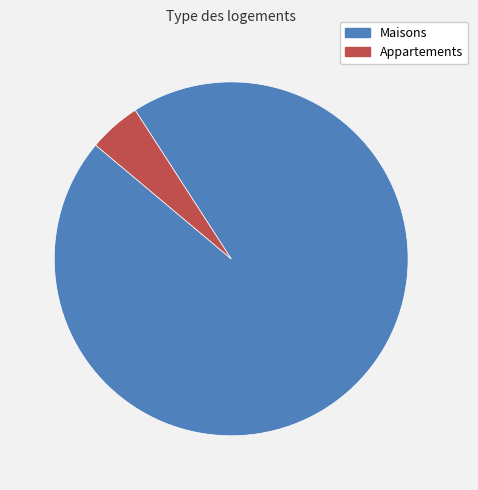

Does any single category account for the majority?

Yes